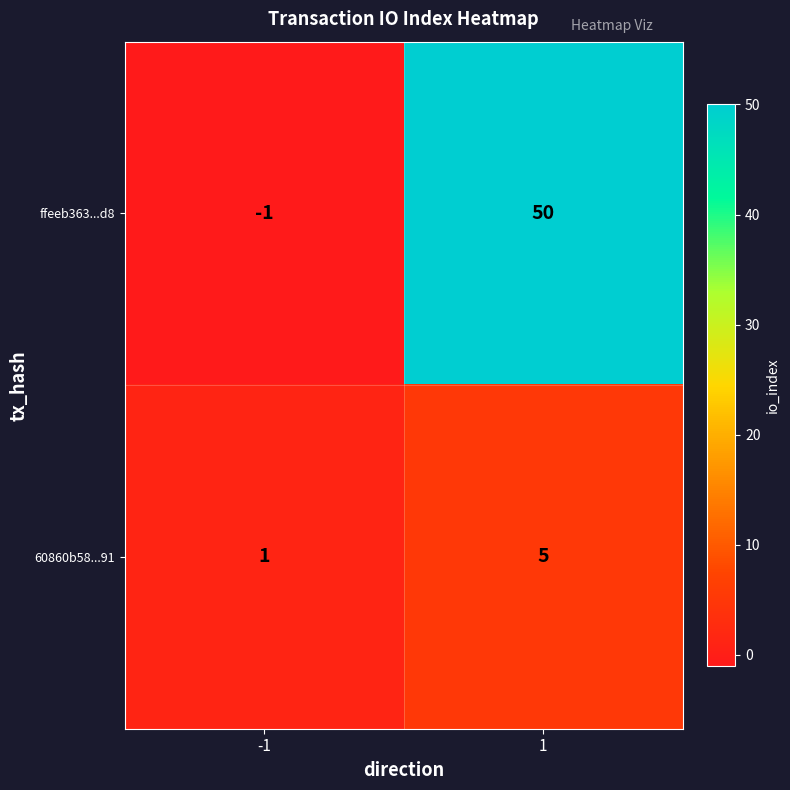

What is the maximum value shown in the chart?

50